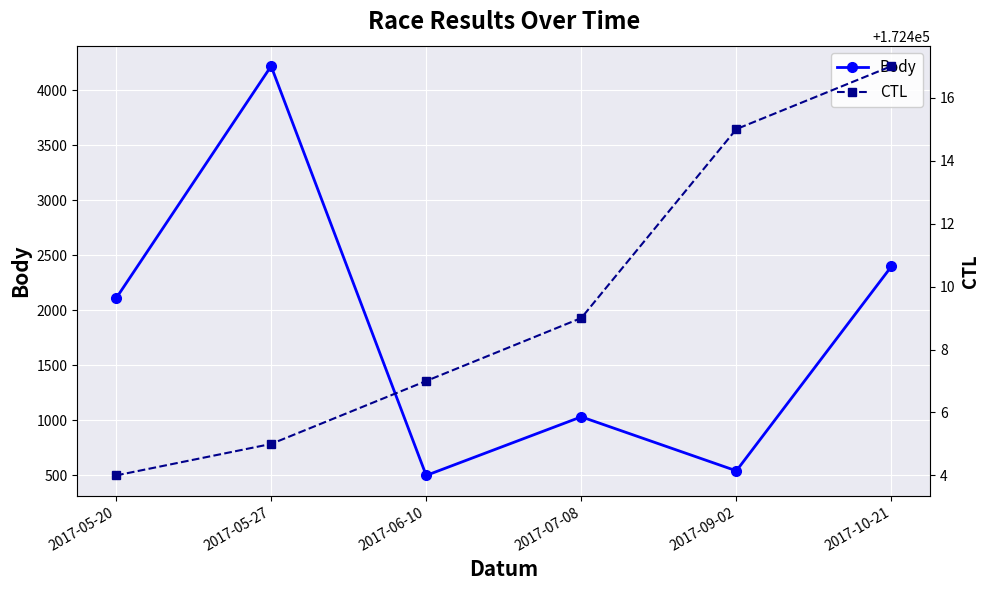

What is the sum of the CTL values at 2017-10-21 and 2017-09-02?

344832